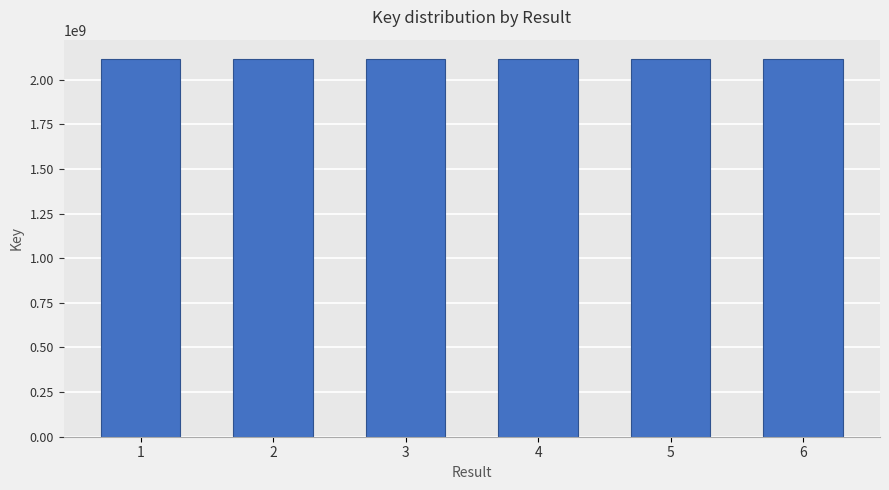

What is the sum of all values?

12707315326